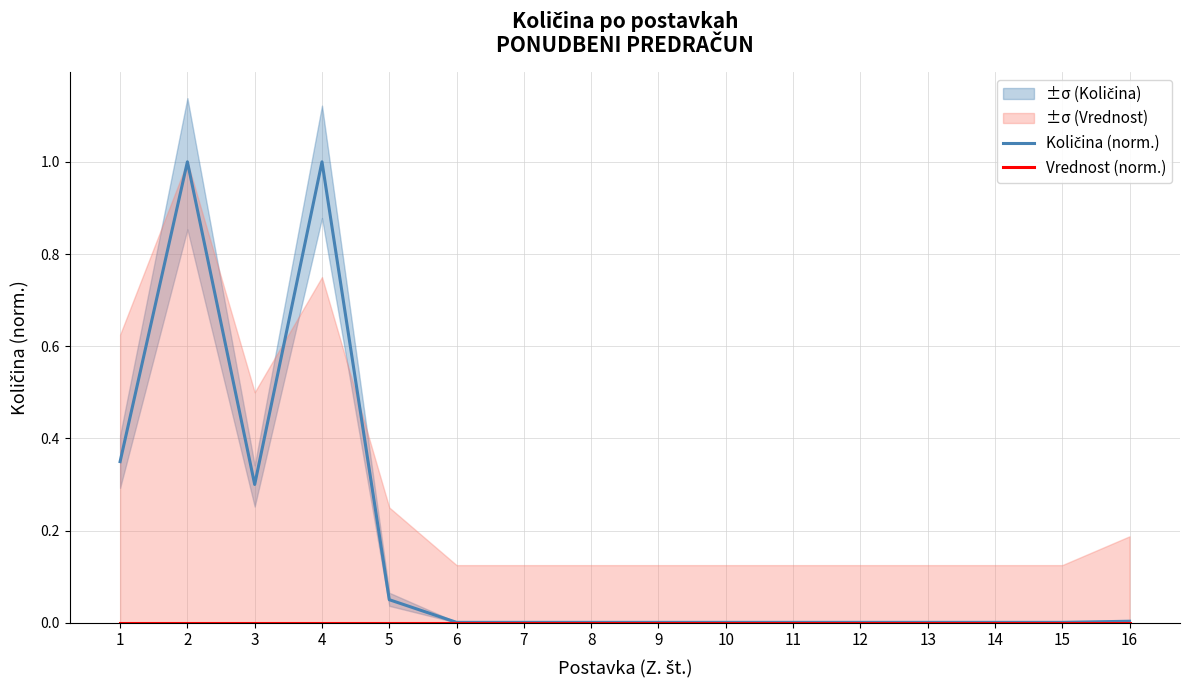

Is the value of Vrednost (norm.) at 5 greater than the value of Količina (norm.) at 6?

No